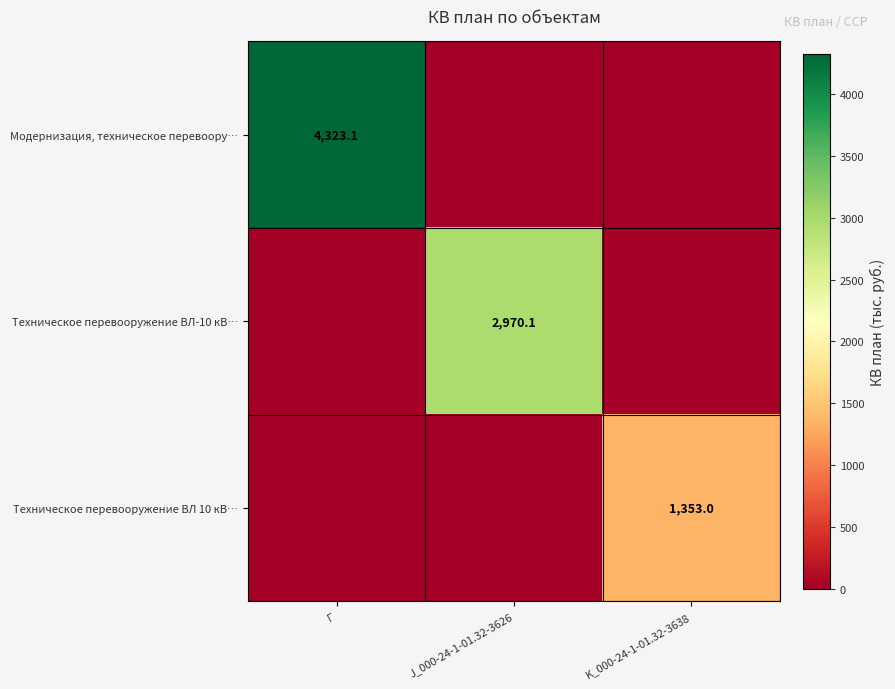

Count the number of data series in this chart.

3